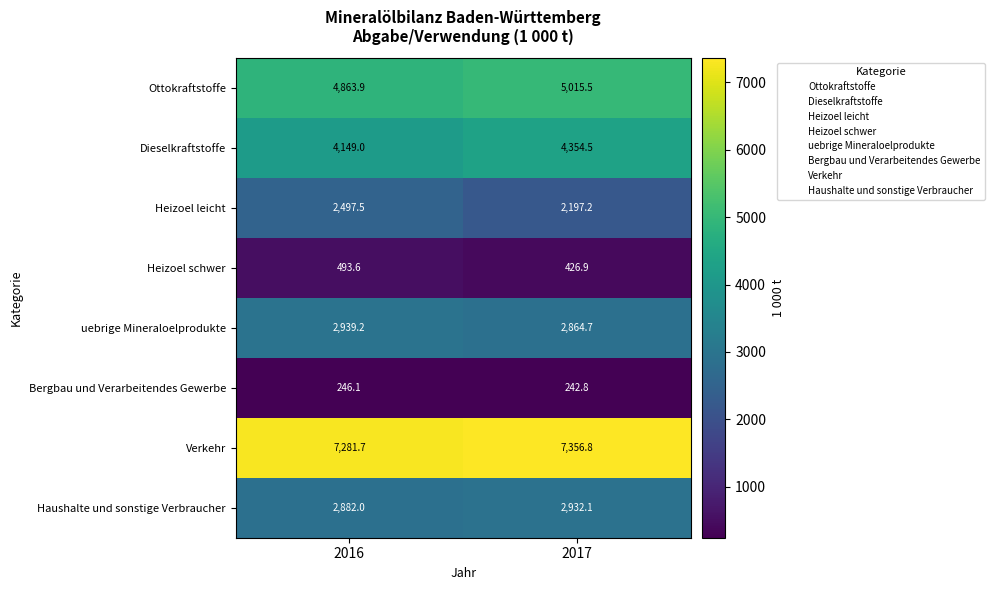

At 2016, list the series in order from largest to smallest.

Verkehr, Ottokraftstoffe, Dieselkraftstoffe, uebrige Mineraloelprodukte, Haushalte und sonstige Verbraucher, Heizoel leicht, Heizoel schwer, Bergbau und Verarbeitendes Gewerbe